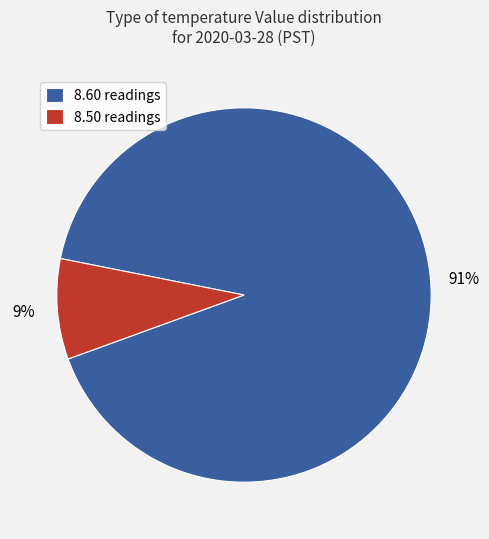

Does 8.50 readings represent more than half of the total?

No